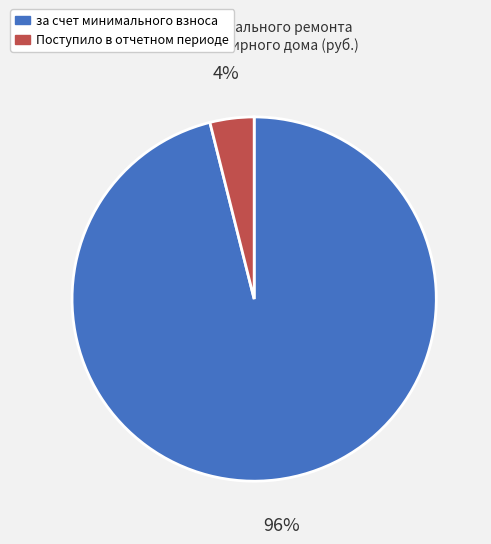

To the nearest percent, what is the average slice percentage?

50%